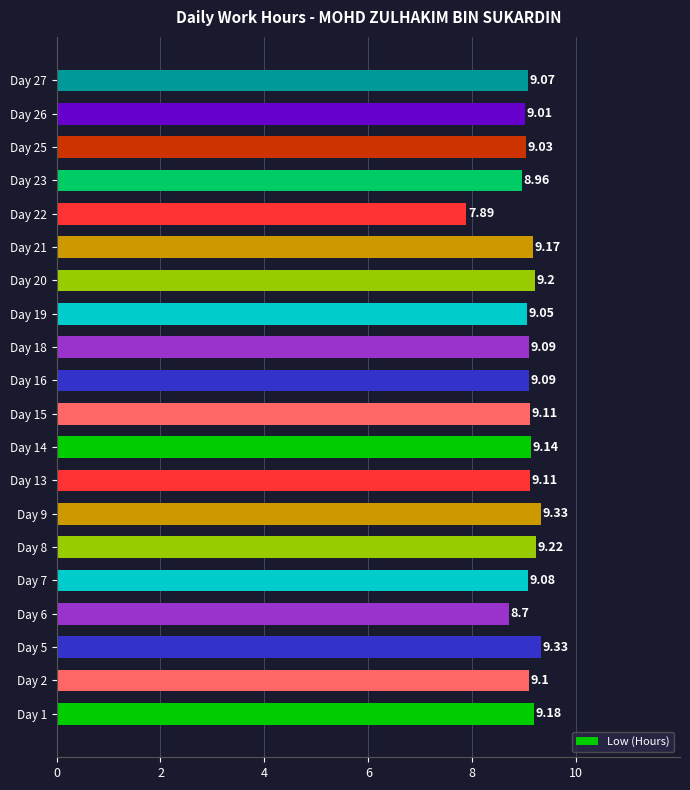

Does the chart contain stacked bars?

No